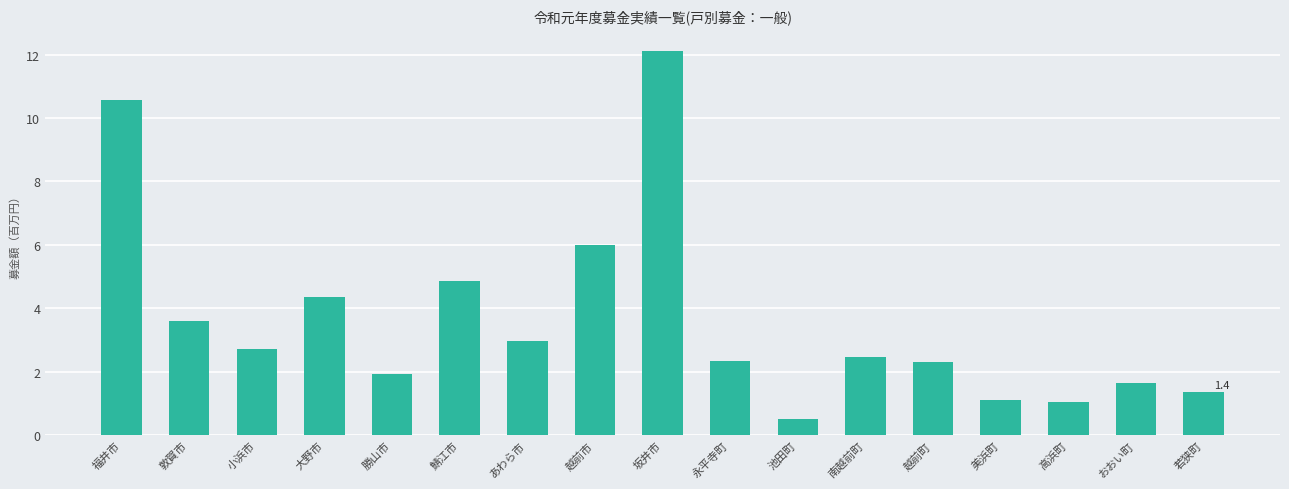

How many bars are there in total?

17